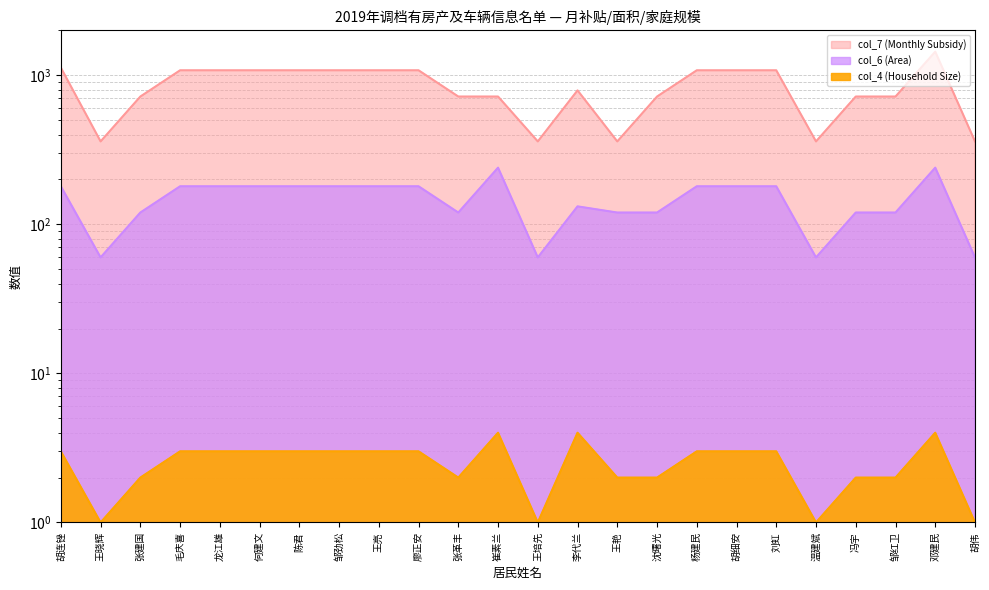

What position from the right is 张革丰?

14